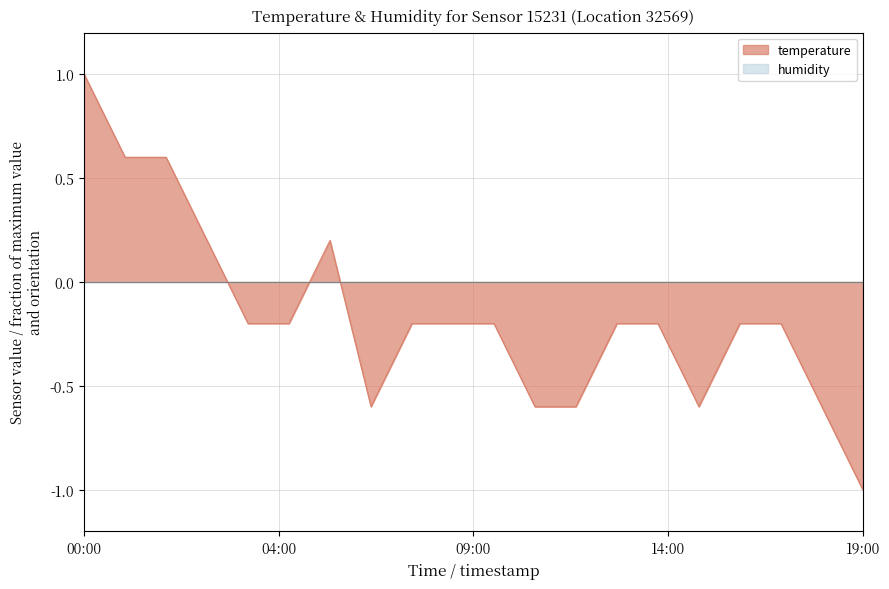

Does the chart have visible grid lines?

Yes